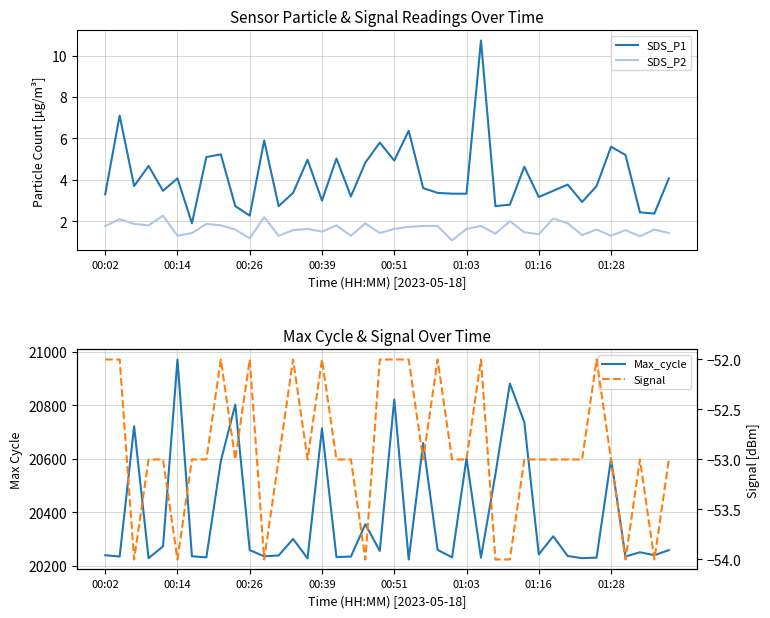

Reading right to left, transcribe all the data shown in this chart.

SDS_P1: 4.1	2.4	2.4	5.2	5.6	3.7	2.9	3.8	3.5	3.2	4.6	2.8	2.7	10.7	3.3	3.3	3.4	3.6	6.4	4.9	5.8	4.8	3.2	5.0	3.0	5.0	3.4	2.7	5.9	2.3	2.7	5.2	5.1	1.9	4.1	3.5	4.7	3.7	7.1	3.3
SDS_P2: 1.4	1.6	1.3	1.6	1.3	1.6	1.3	1.9	2.1	1.4	1.5	2.0	1.4	1.8	1.6	1.1	1.8	1.8	1.7	1.6	1.4	1.9	1.3	1.8	1.5	1.6	1.6	1.3	2.2	1.2	1.6	1.8	1.9	1.4	1.3	2.3	1.8	1.9	2.1	1.8
Max_cycle: 20258.0	20239.0	20250.0	20234.0	20600.0	20230.0	20228.0	20236.0	20310.0	20242.0	20737.0	20882.0	20542.0	20230.0	20602.0	20231.0	20259.0	20659.0	20223.0	20822.0	20255.0	20355.0	20234.0	20232.0	20714.0	20227.0	20300.0	20238.0	20235.0	20258.0	20803.0	20592.0	20231.0	20235.0	20972.0	20272.0	20228.0	20722.0	20234.0	20239.0
Signal: -53.0	-54.0	-53.0	-54.0	-53.0	-52.0	-53.0	-53.0	-53.0	-53.0	-53.0	-54.0	-54.0	-52.0	-53.0	-53.0	-52.0	-53.0	-52.0	-52.0	-52.0	-54.0	-53.0	-53.0	-52.0	-53.0	-52.0	-53.0	-54.0	-52.0	-53.0	-52.0	-53.0	-53.0	-54.0	-53.0	-53.0	-54.0	-52.0	-52.0